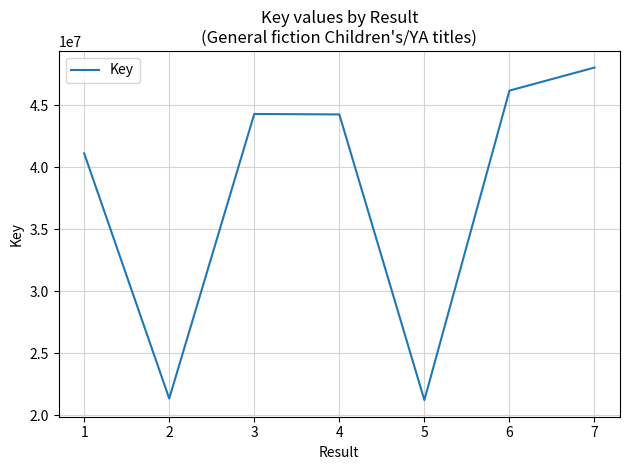

What is the change in value from 3 to 5?

-23082281